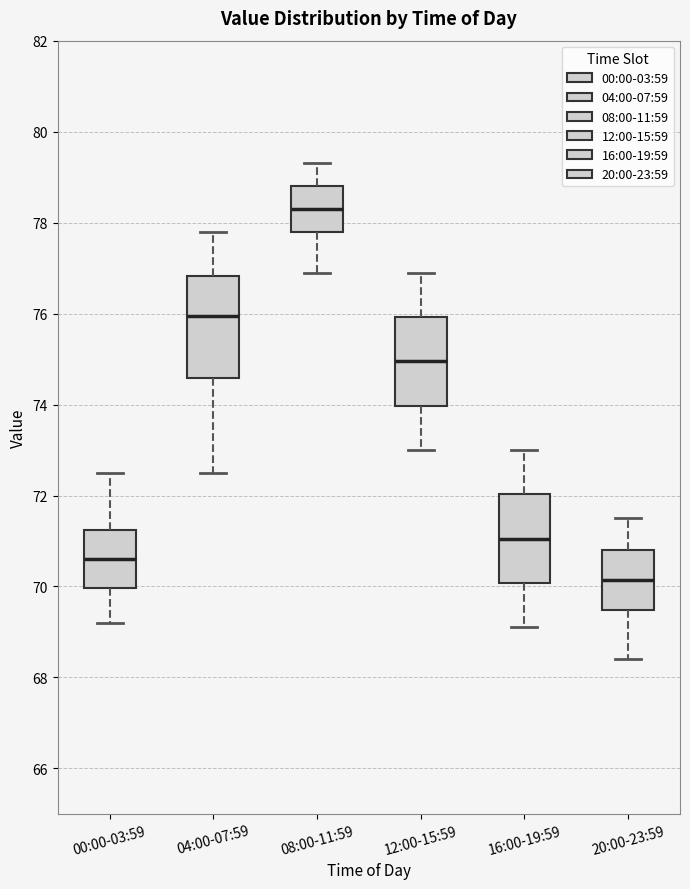

Reading left to right, transcribe this box plot: for each box, give where its median line is, the range the box spans, and where its two whiskers end, as read against the y-axis. The values are not printed on the chart, so give them approximately, as read against the axis.

00:00-03:59: median 70.6, box 70.0 to 71.2, whiskers 69.2 to 72.6
04:00-07:59: median 76.0, box 74.6 to 76.8, whiskers 72.6 to 77.8
08:00-11:59: median 78.4, box 77.8 to 78.8, whiskers 77.0 to 79.4
12:00-15:59: median 75.0, box 74.0 to 76.0, whiskers 73.0 to 77.0
16:00-19:59: median 71.0, box 70.0 to 72.0, whiskers 69.2 to 73.0
20:00-23:59: median 70.2, box 69.4 to 70.8, whiskers 68.4 to 71.6